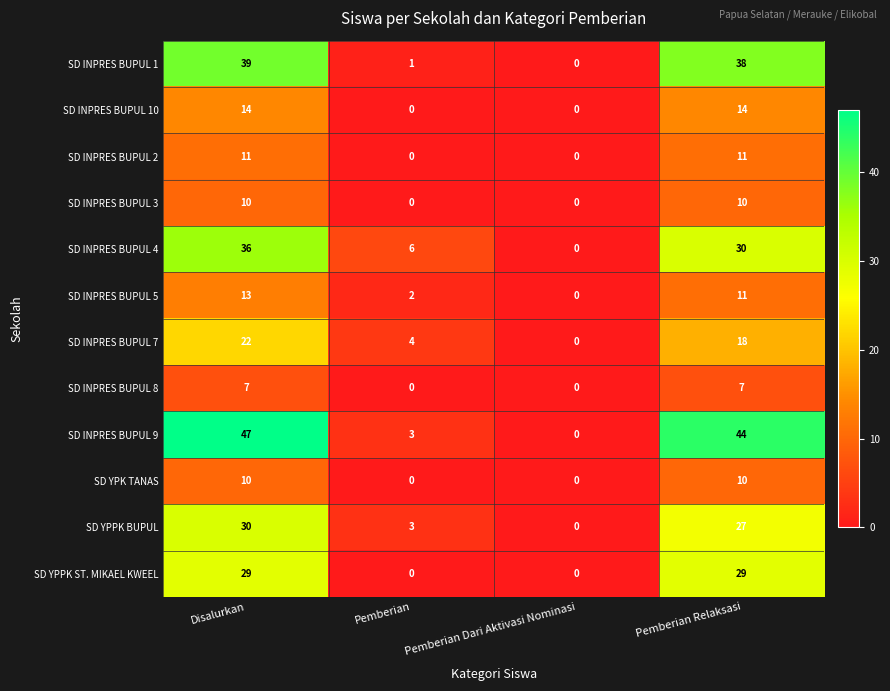

List the labels in order of SD INPRES BUPUL 9 value, smallest first.

Pemberian Dari Aktivasi Nominasi, Pemberian, Pemberian Relaksasi, Disalurkan